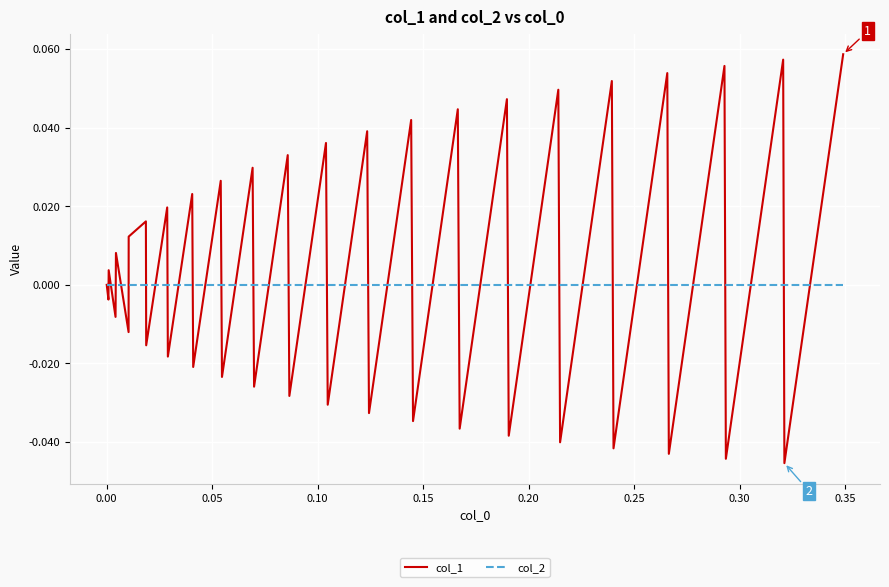

Rank the series by their maximum value, from lowest to highest.

col_2, col_1